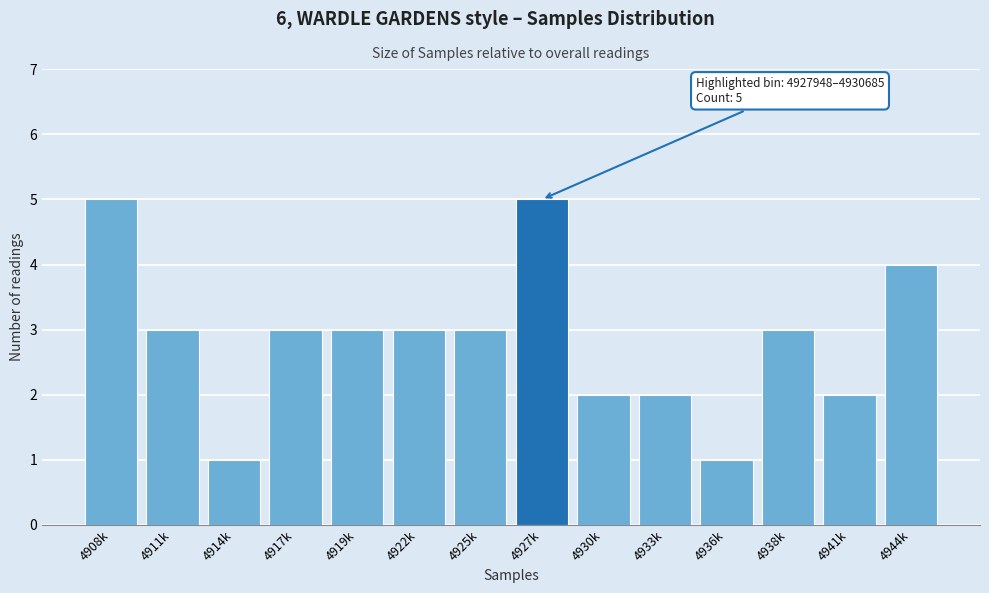

Reading right to left, what are all the values shown in this chart?

4	2	3	1	2	2	5	3	3	3	3	1	3	5